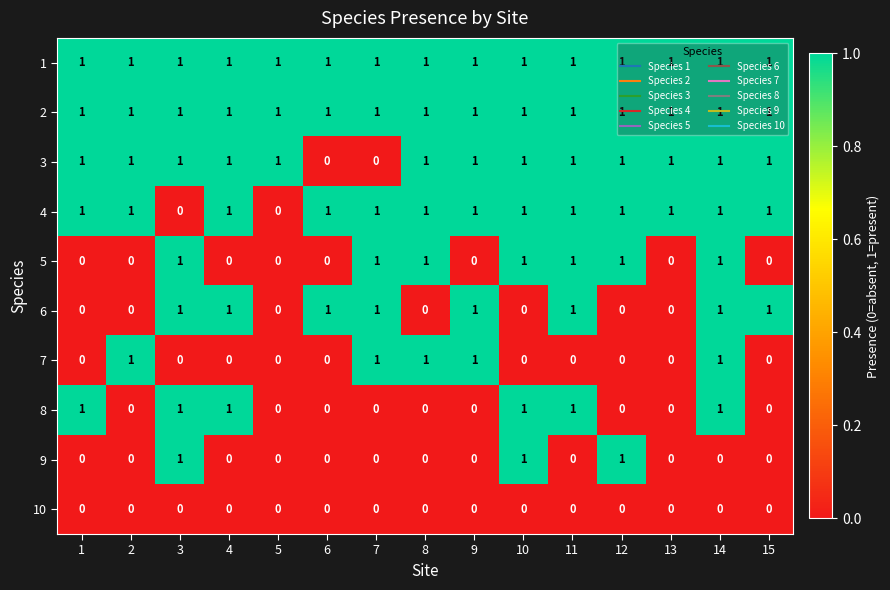

At which category is the sum across all series the highest?

14